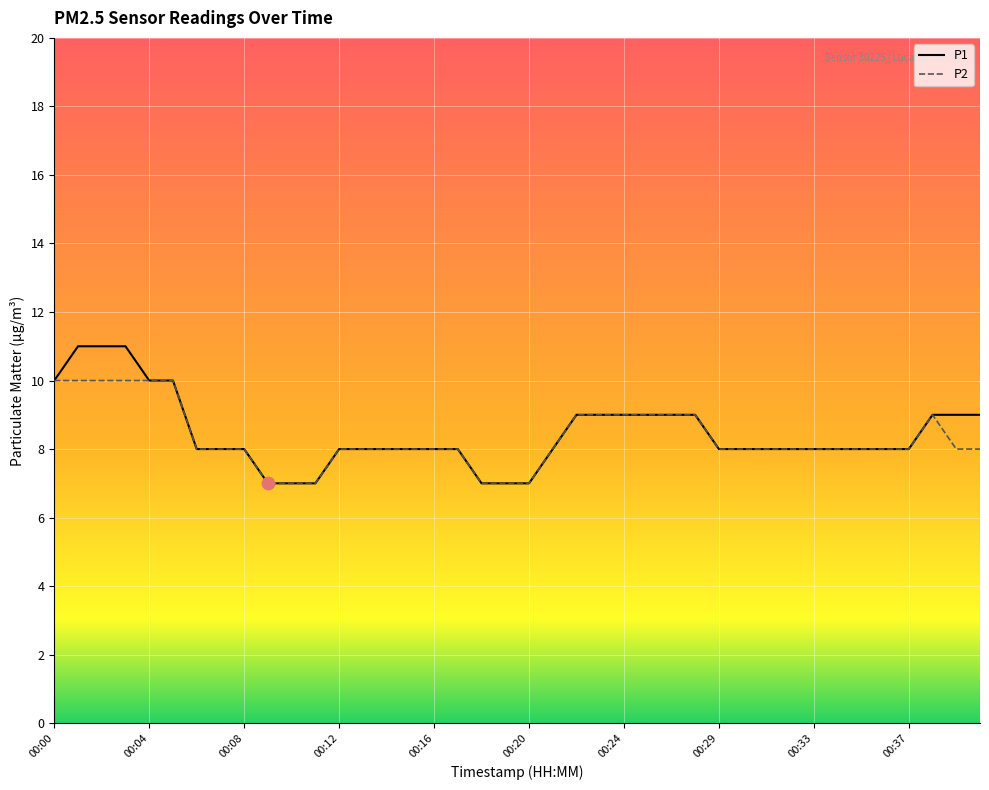

What are all the series names shown in the legend?

P1, P2